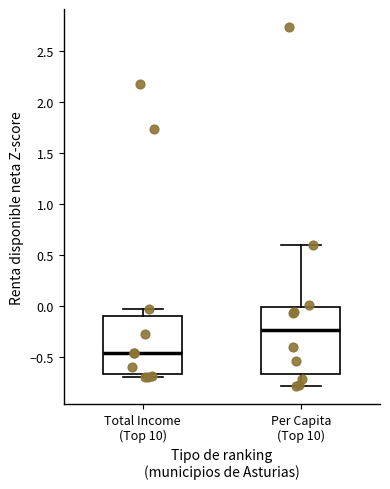

Where does the upper whisker of the box for Per Capita (Top 10) end on the y-axis? The values are not printed on the chart, so give them approximately, as read against the axis.

0.60